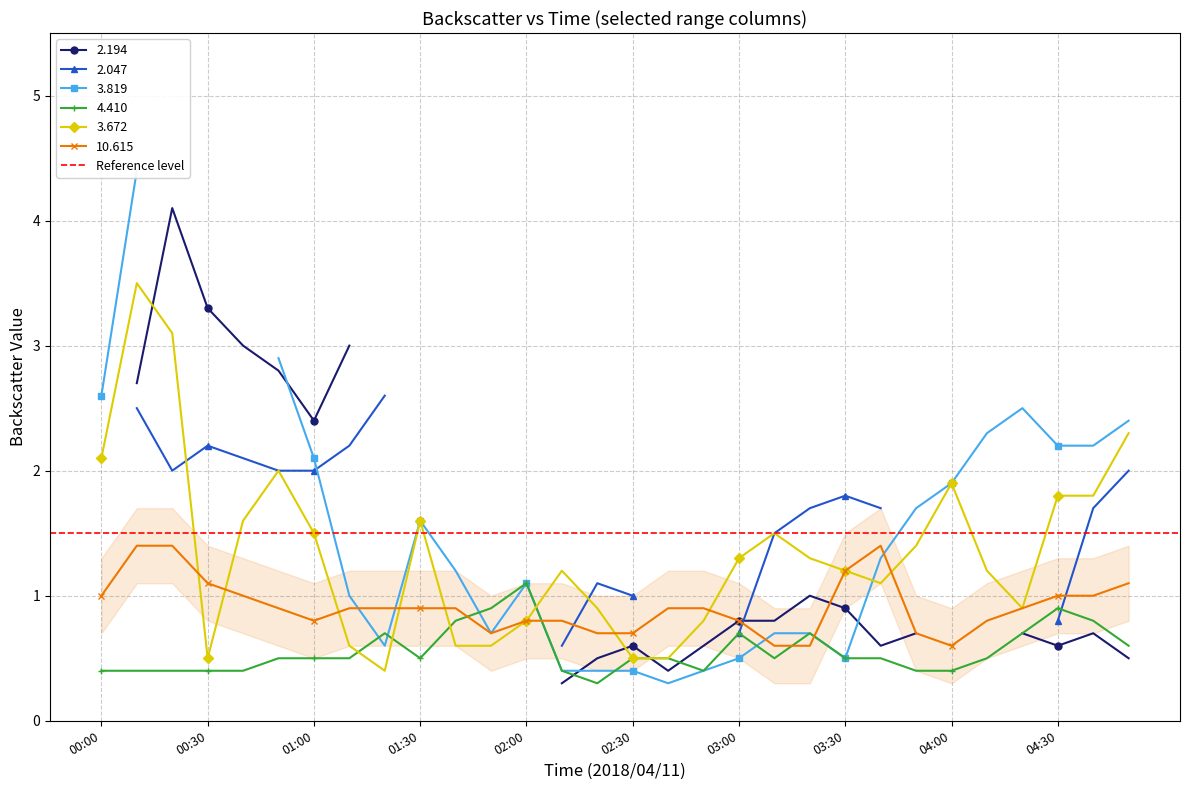

What is the value of the 4.410 point at the 22nd from the left?

0.5